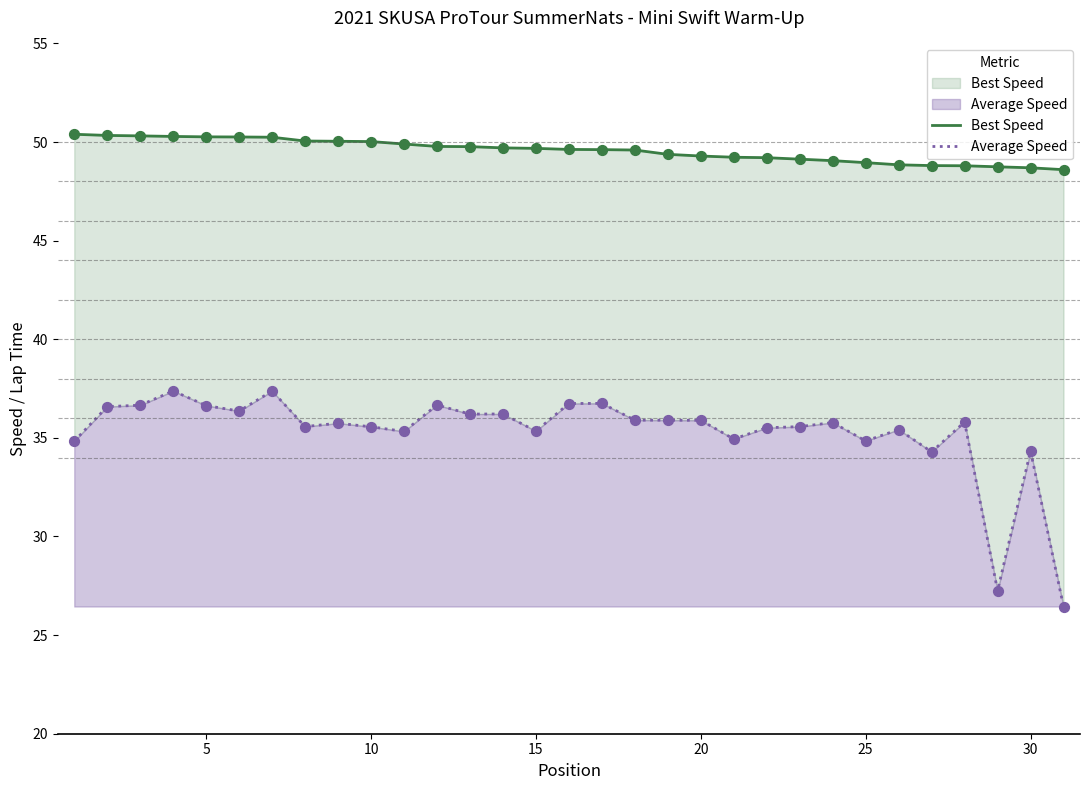

Which series has the widest spread of Y values?

Average Speed